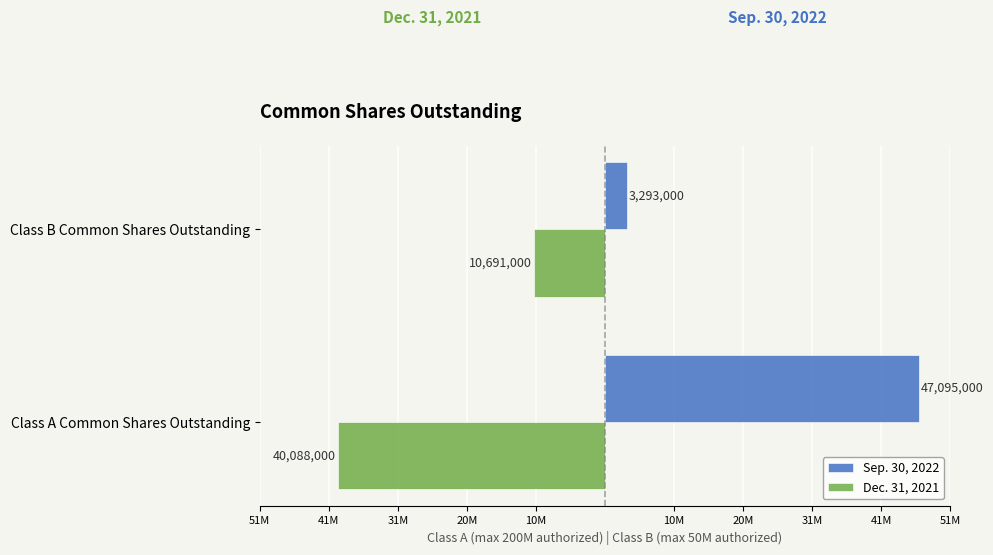

Reading left to right, list all the values displayed in this chart.

Sep. 30, 2022: 47095000	3293000
Dec. 31, 2021: -40088000	-10691000